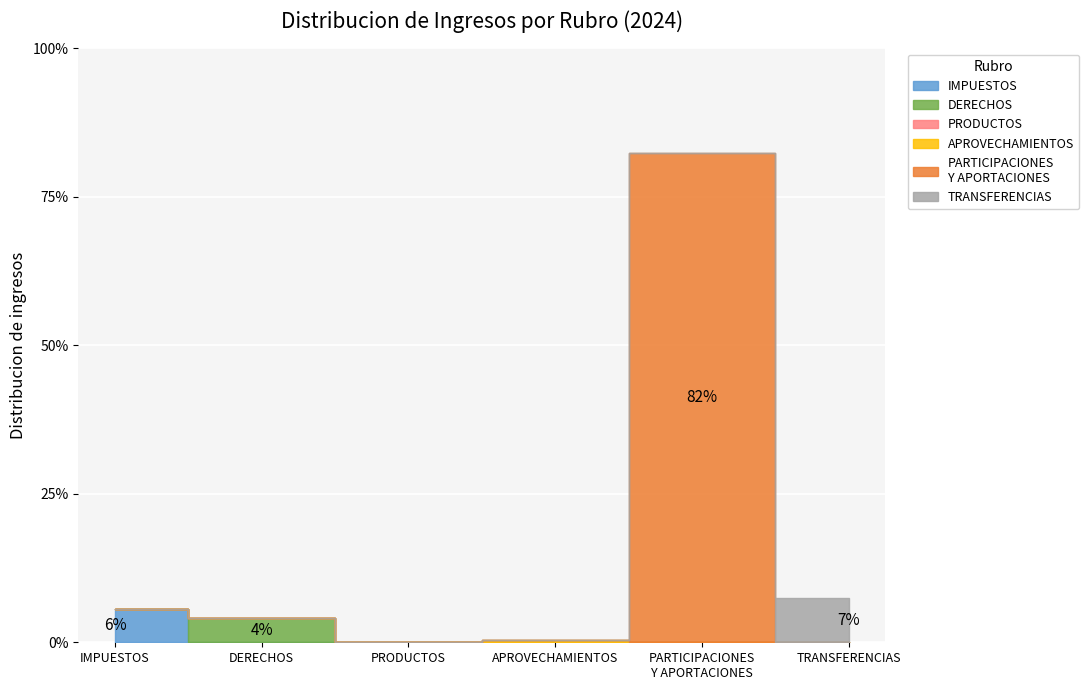

What is the sum of all TRANSFERENCIAS values?

9184477.0